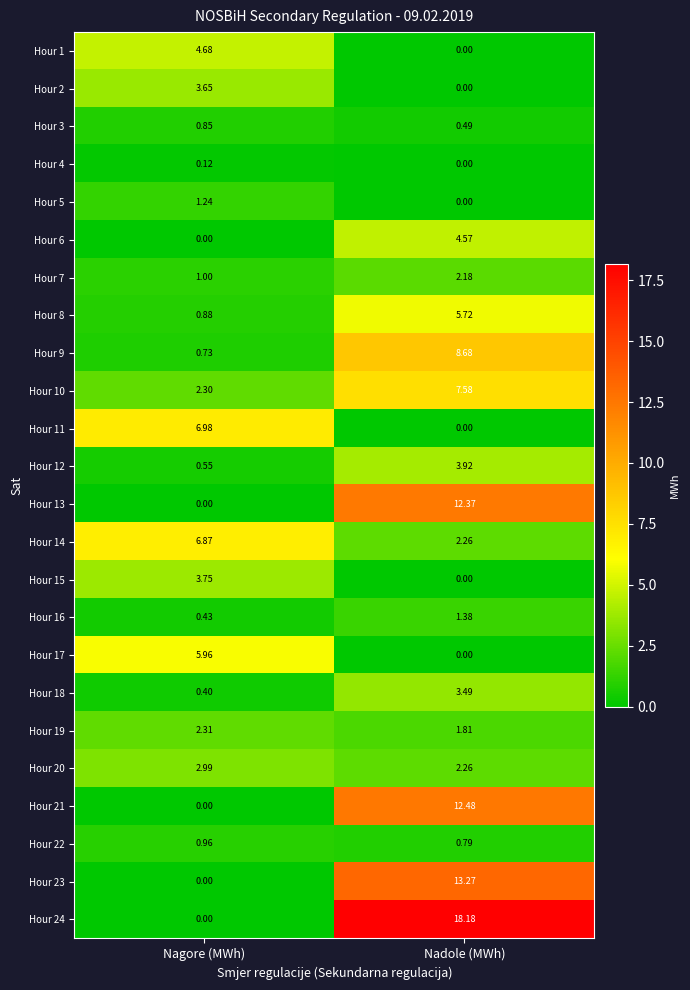

At which label does Hour 23 reach its peak?

Nadole (MWh)